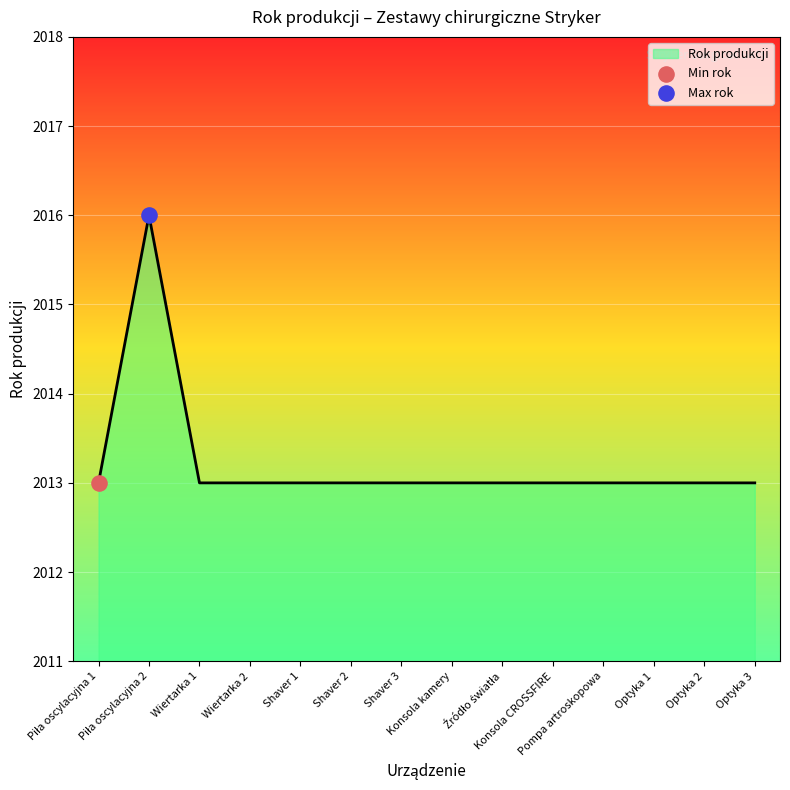

What is the ratio of the value at Shaver 2 to the value at Shaver 3?

1.0